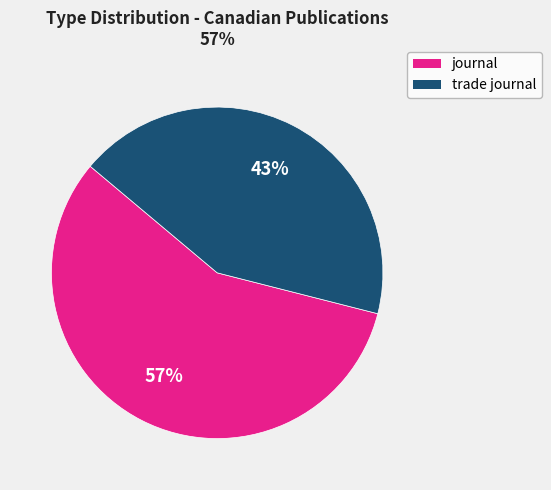

To the nearest percent, what is the average slice percentage?

50%